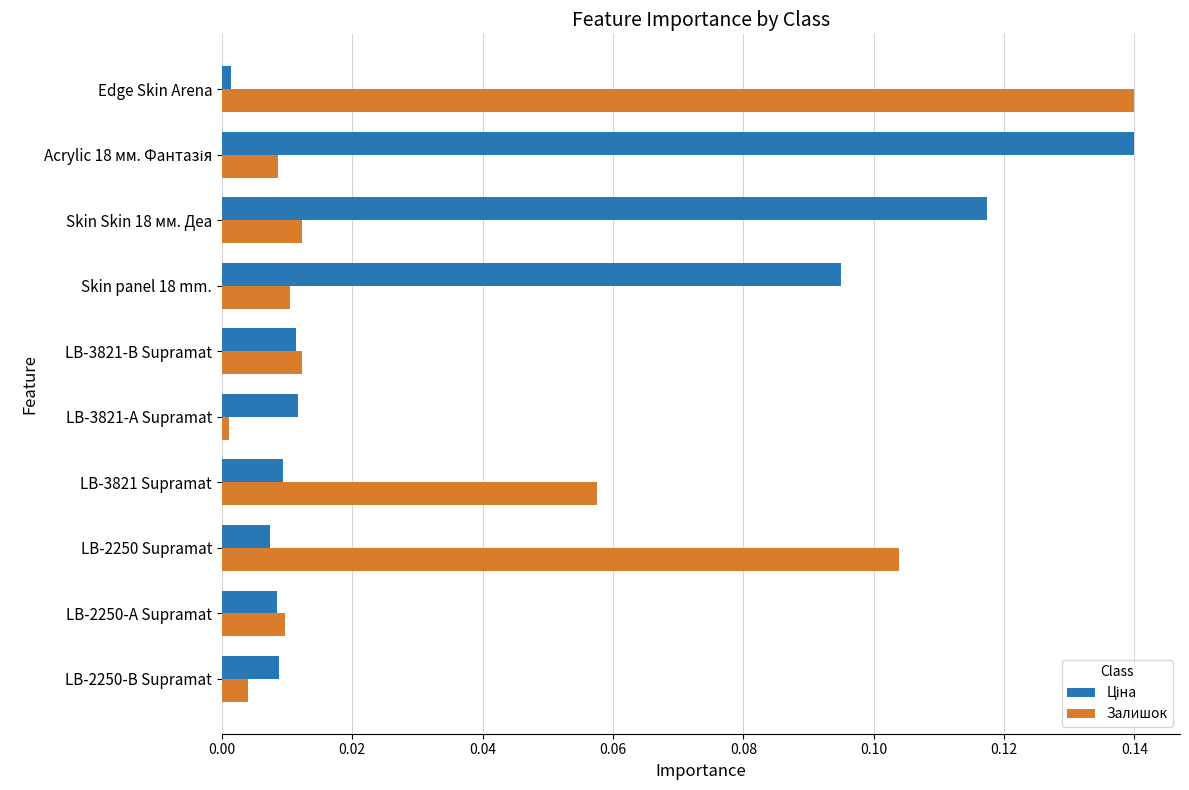

Count the number of categories in the chart.

10